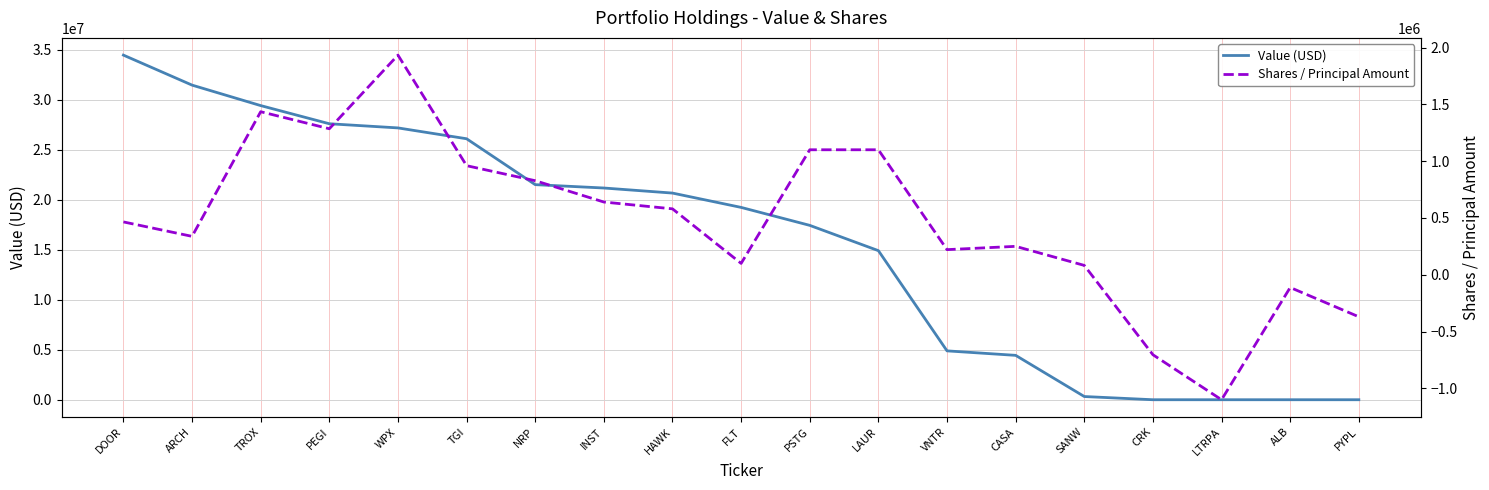

Is it true that Value (USD) equals 14916000 at LAUR?

True